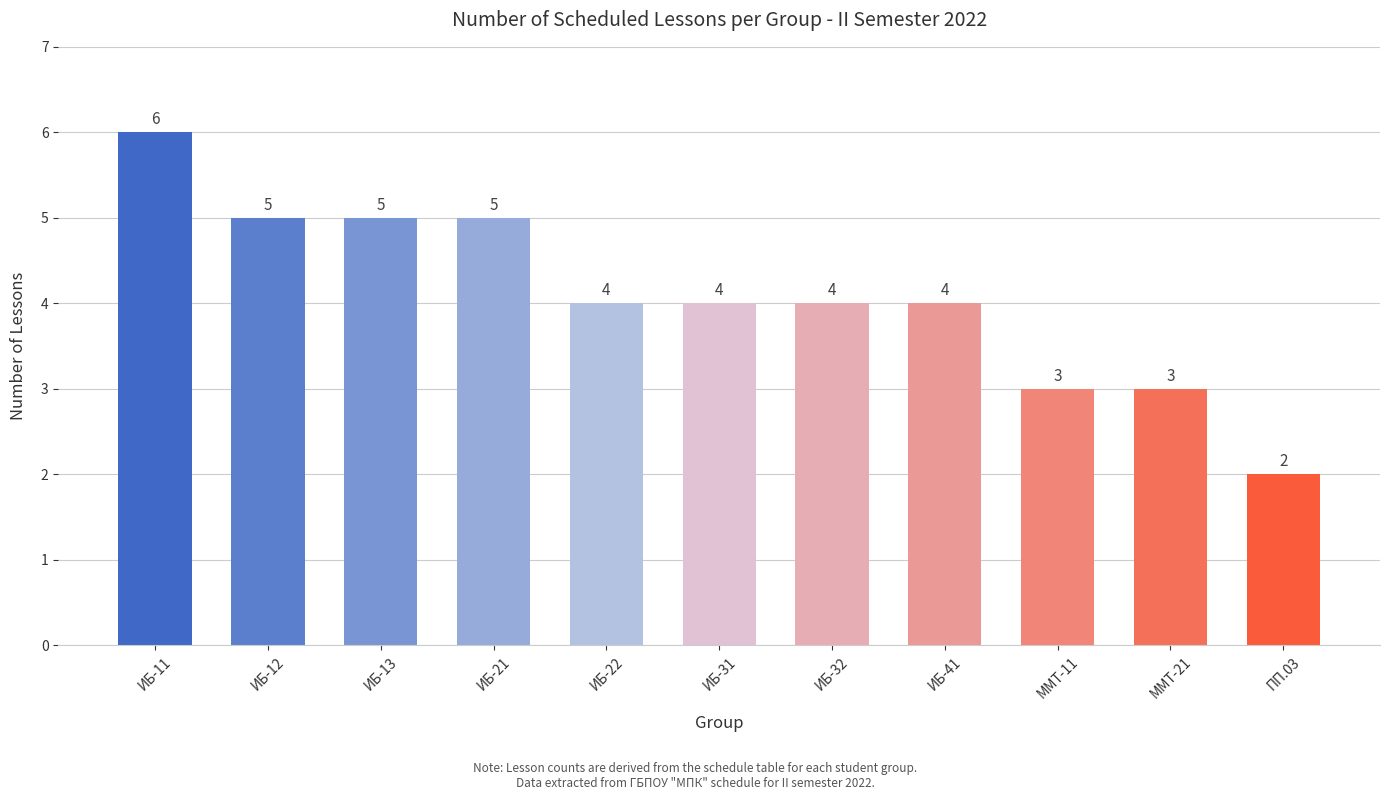

At which label does the data first exceed 4?

ИБ-11